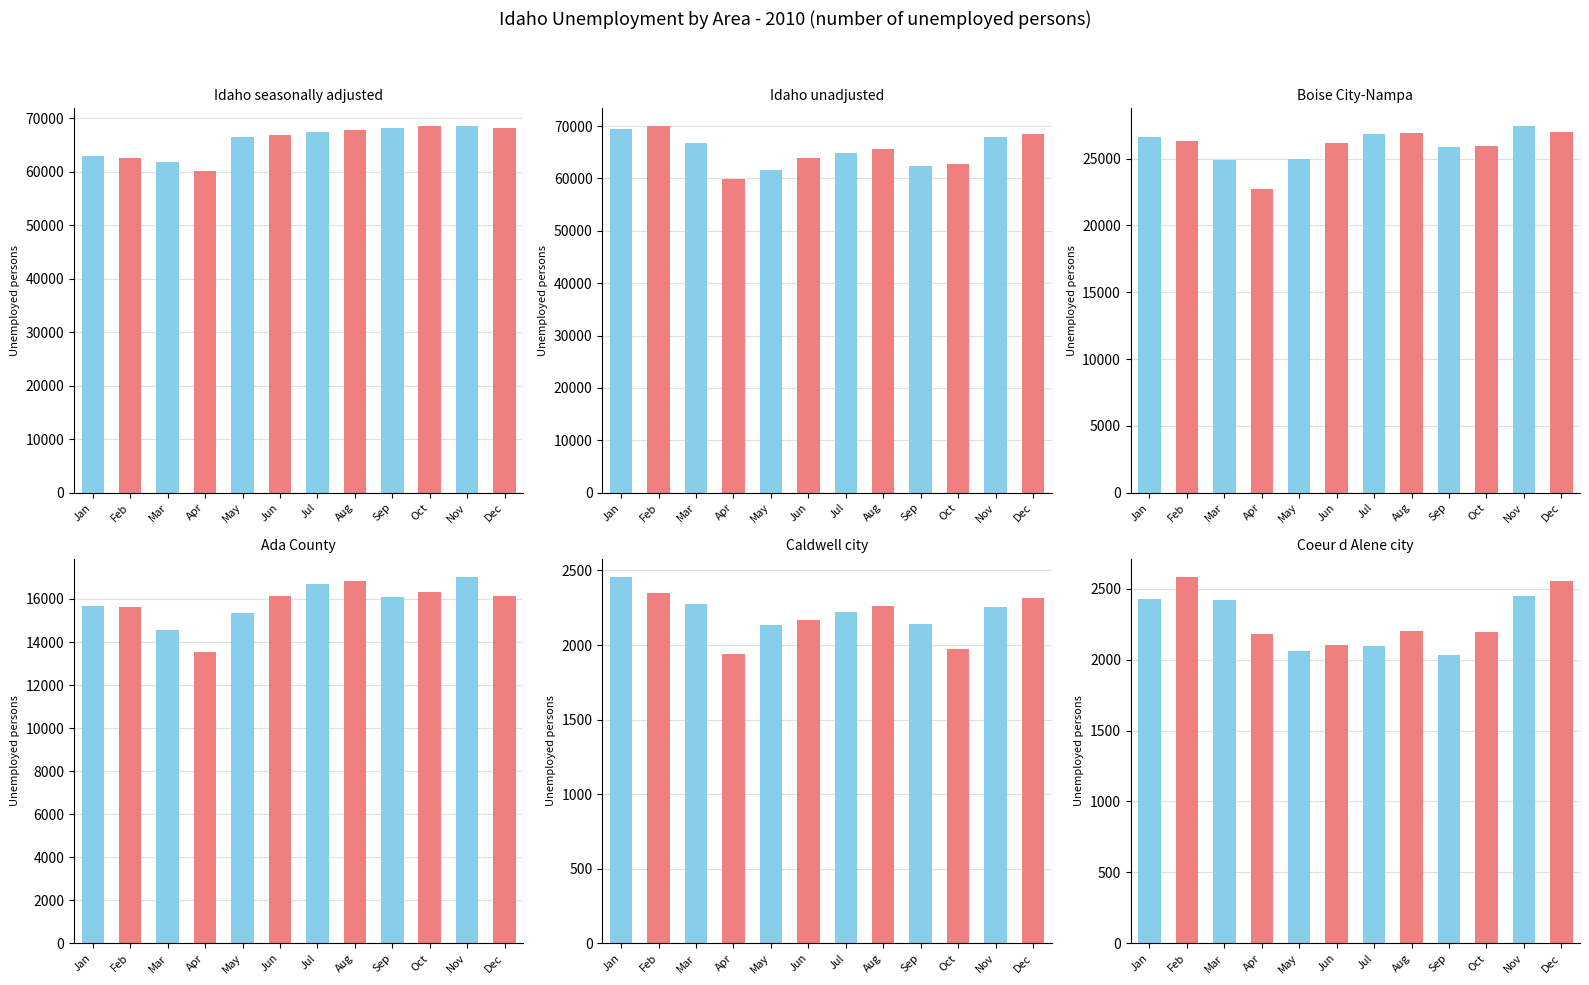

How many groups of bars are there?

12